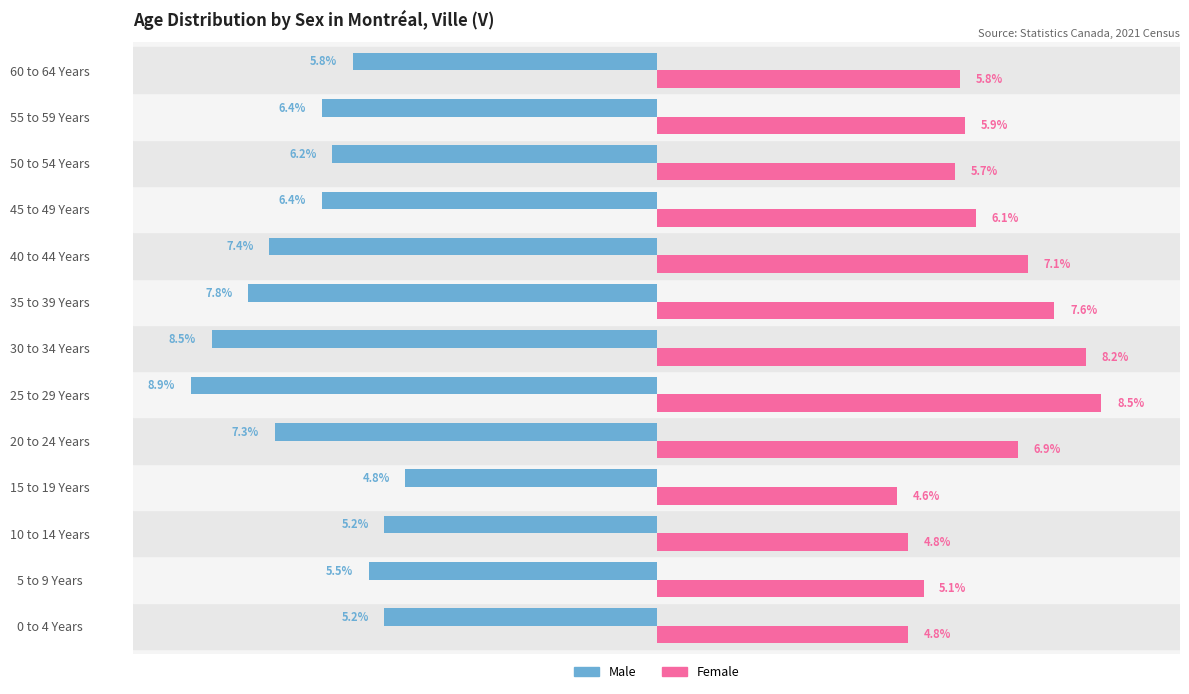

Is the value of Male at 15 to 19 Years greater than the value of Female at 60 to 64 Years?

No